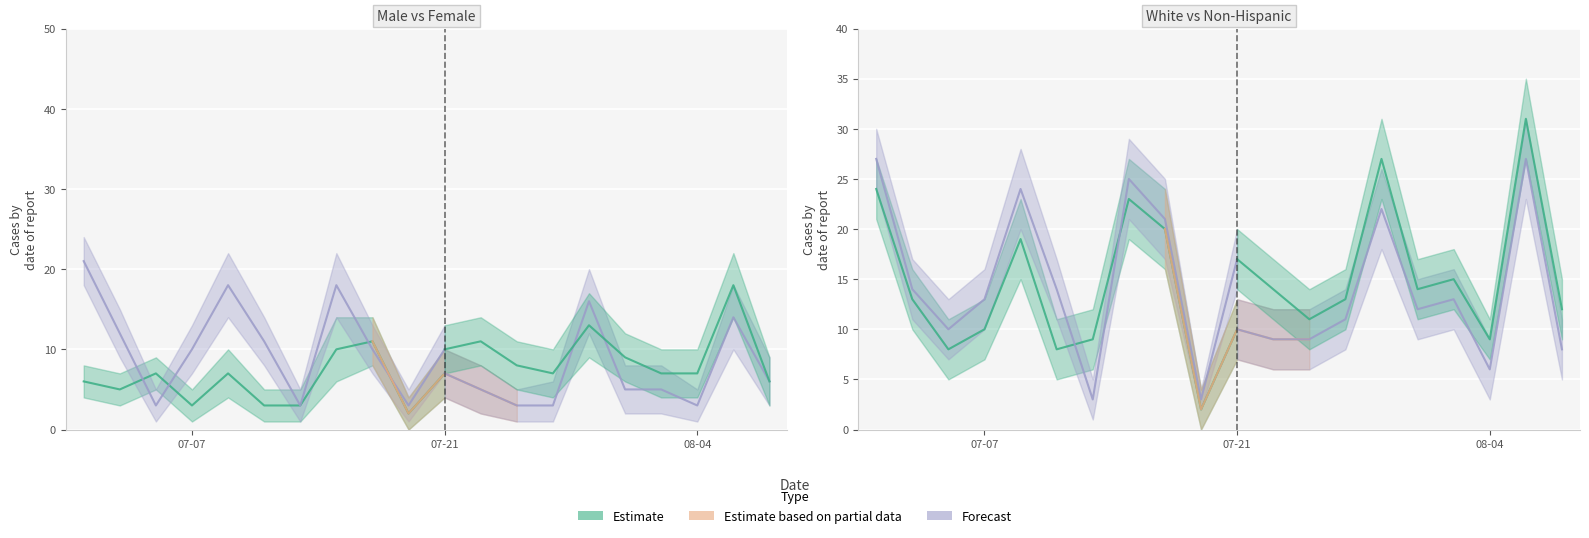

Reading left to right, extract all data points from this chart.

Male: 6	5	7	3	7	3	3	10	11	2	7	5	3	3	16	5	5	3	14	6
Female: 21	12	3	10	18	11	3	18	10	3	10	11	8	7	13	9	7	7	18	6
White: 24	13	8	10	19	8	9	23	20	2	10	9	9	11	22	12	13	6	27	8
Non-Hispanic: 27	14	10	13	24	14	3	25	21	3	17	14	11	13	27	14	15	9	31	12